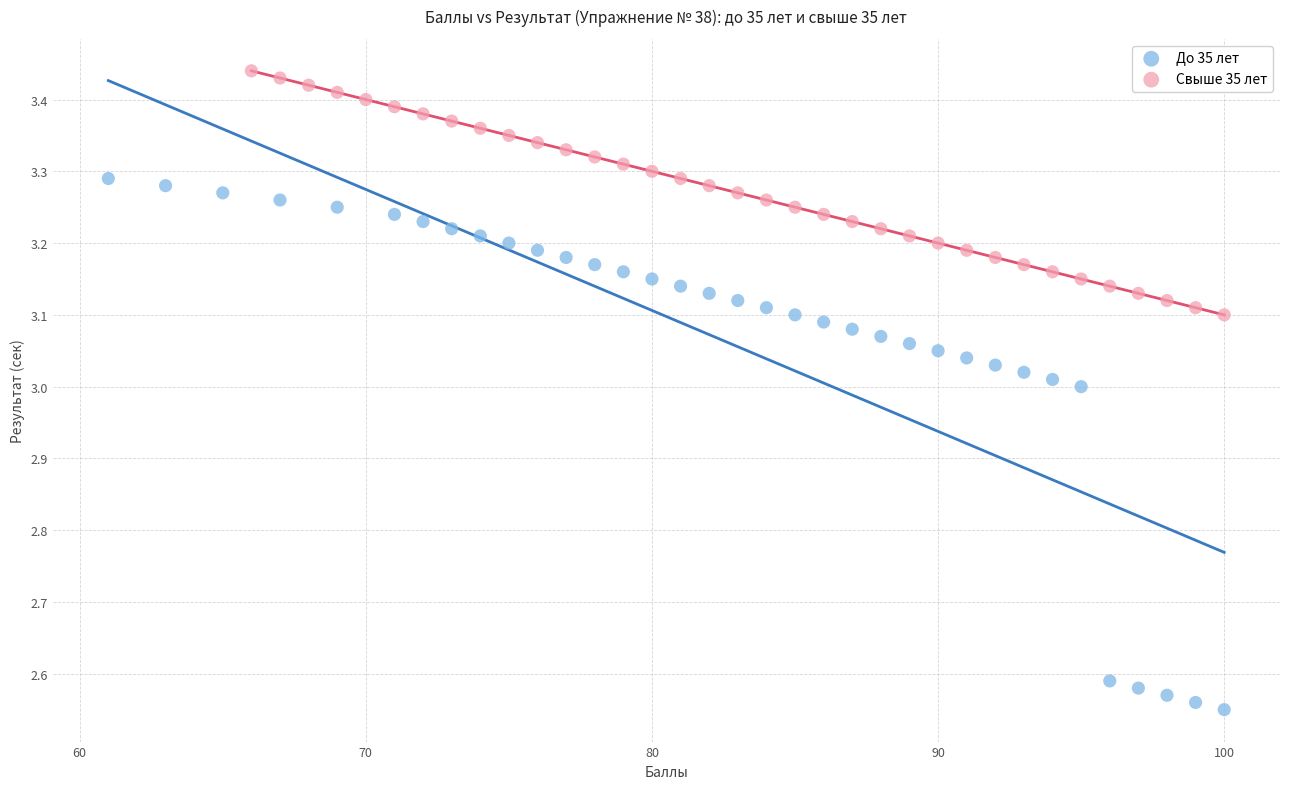

Which series contains the highest Y value?

Свыше 35 лет